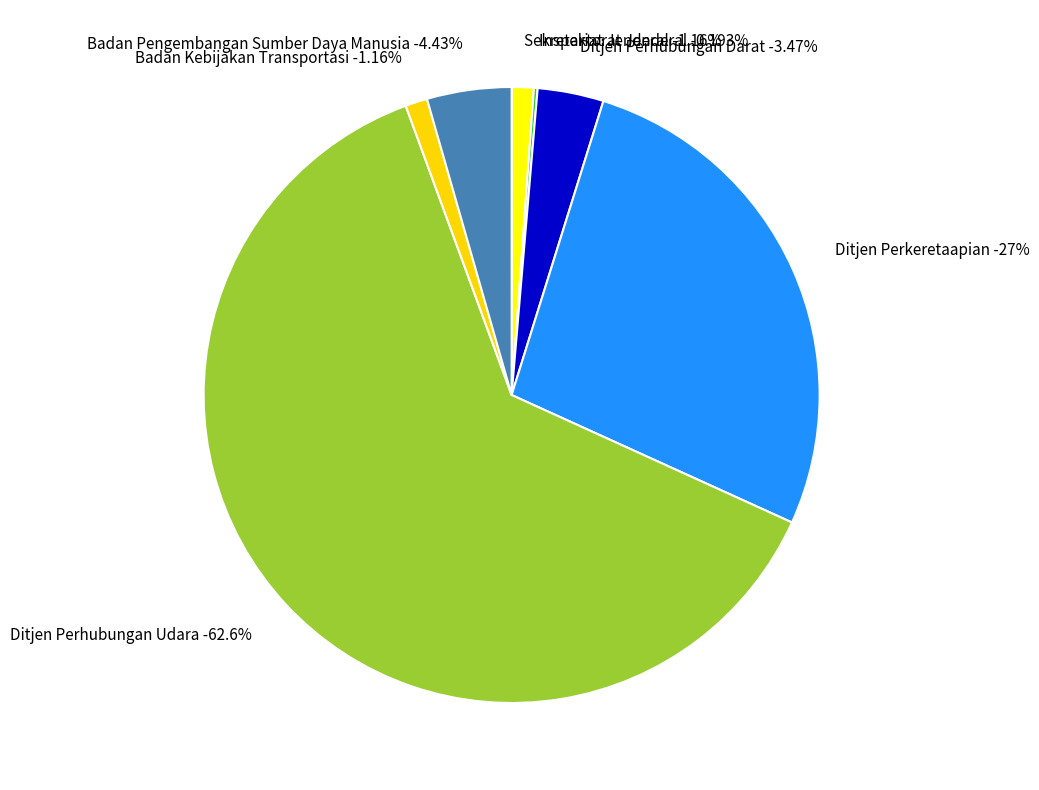

What is the largest slice in the pie chart?

Ditjen Perhubungan Udara